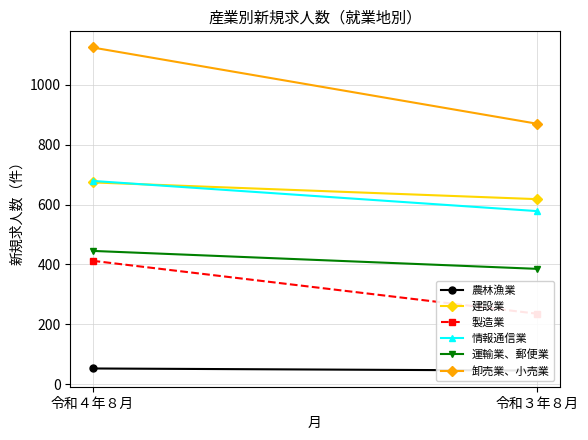

How many lines are shown in the chart?

6